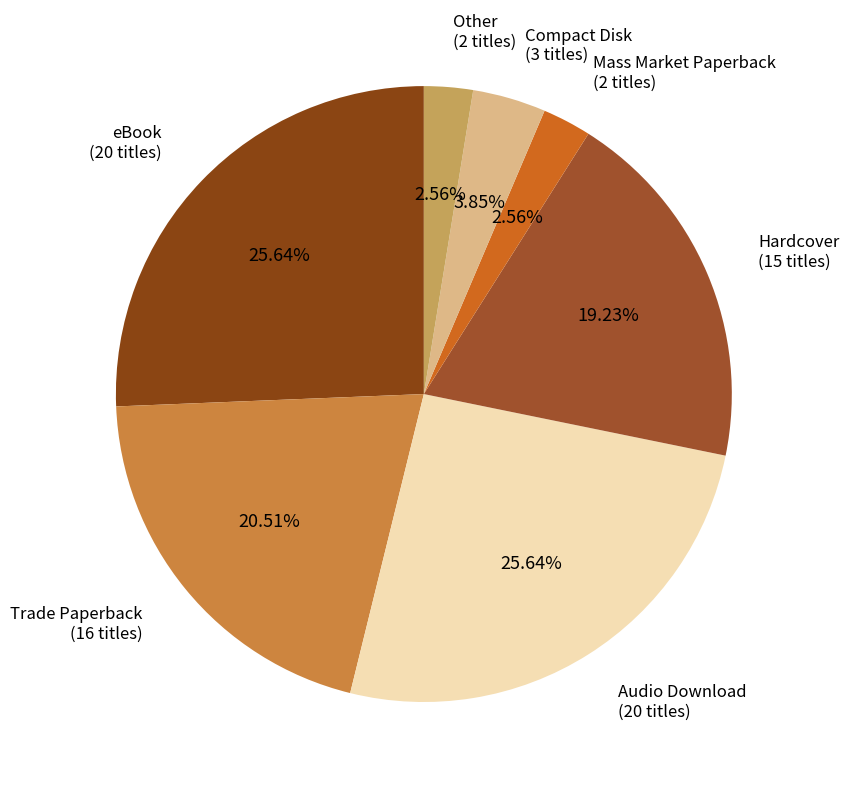

Is there a majority slice in this chart?

No